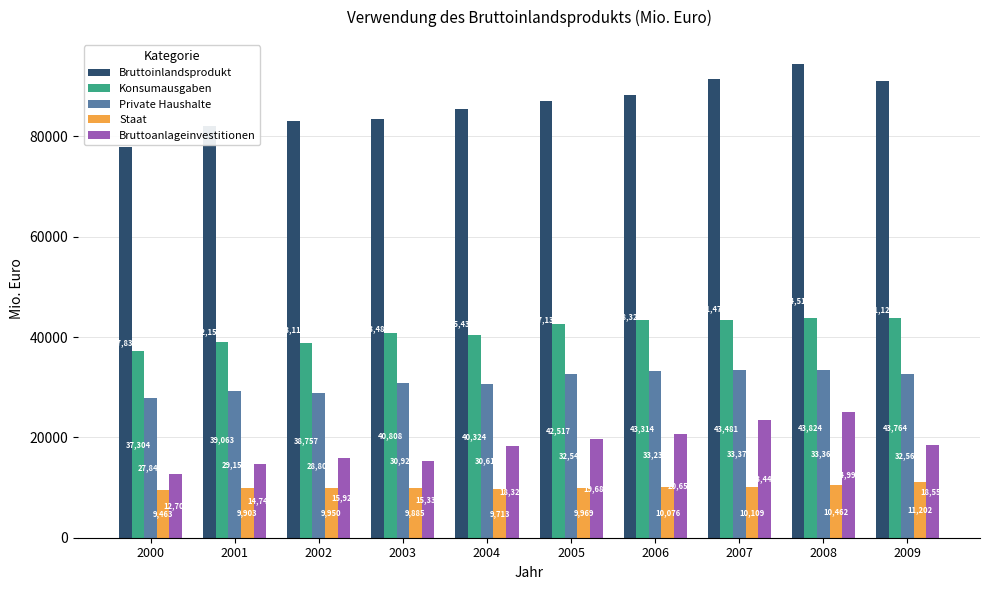

At which label is Staat closest to 10332?

2008